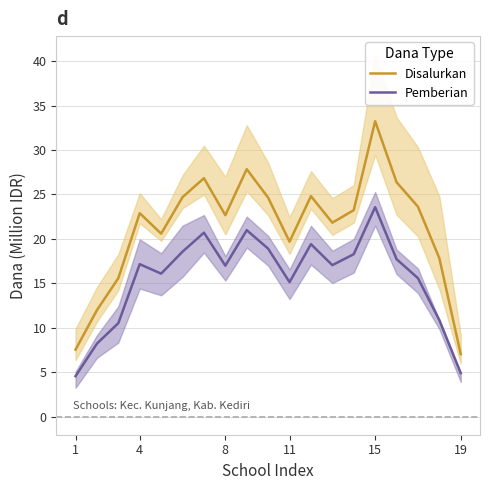

What is the minimum value for Disalurkan?

7.0